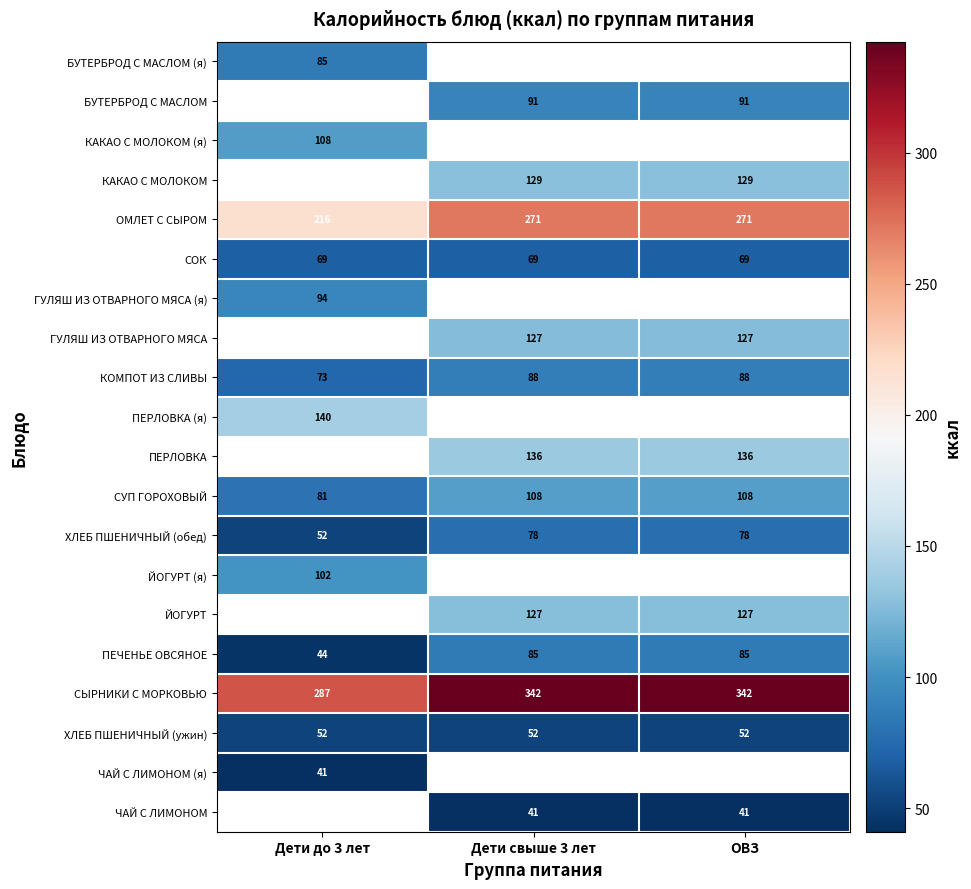

Is the value of ПЕРЛОВКА at ОВЗ greater than the value of ПЕЧЕНЬЕ ОВСЯНОЕ at ОВЗ?

Yes